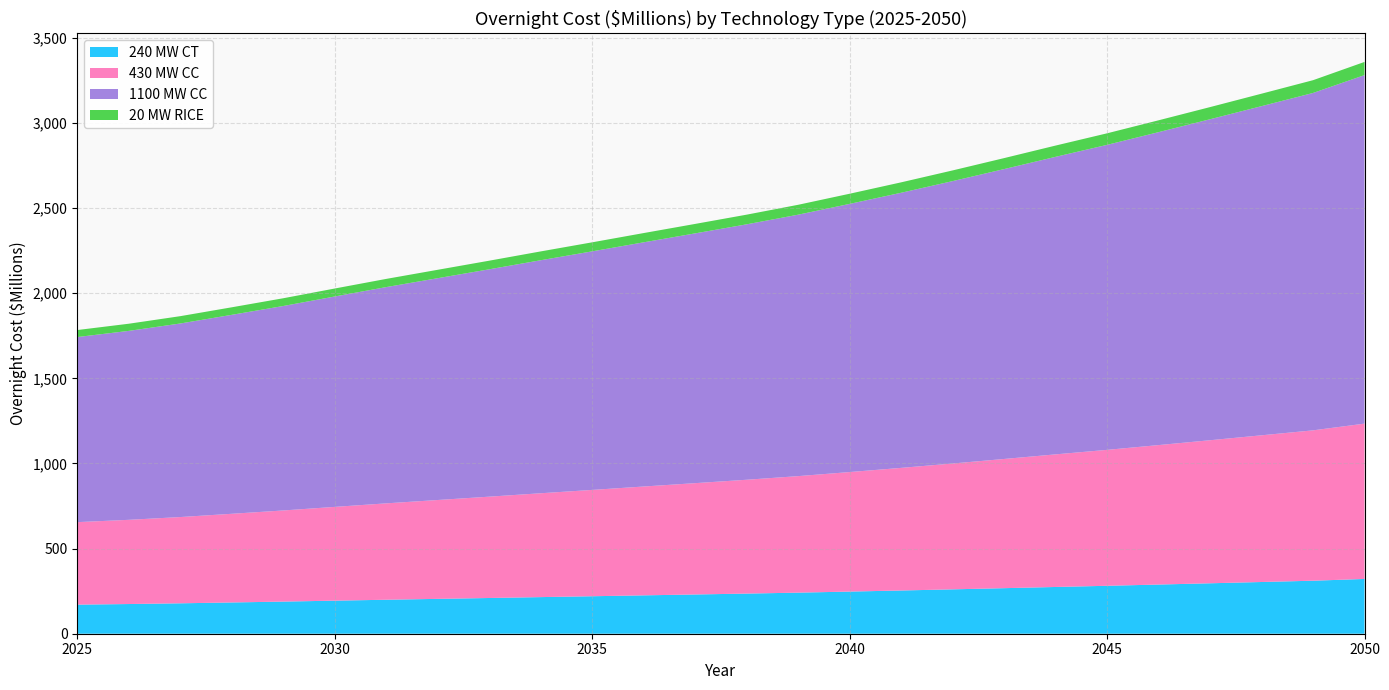

Reading left to right, list all the values displayed in this chart.

240 MW CT: 170.8	174.4	178.6	183.6	188.7	194.2	199.6	204.7	209.8	215.1	220.2	225.4	230.5	235.7	241.3	247.5	253.9	260.6	267.5	274.6	281.5	288.8	296.2	303.8	311.4	321.7
430 MW CC: 484.5	494.6	506.6	520.8	535.2	550.7	566.1	580.6	595.1	609.9	624.4	639.2	653.8	668.6	684.3	702.0	720.1	739.1	758.8	778.8	798.3	819.1	840.2	861.6	883.1	912.2
1100 MW CC: 1087.2	1109.7	1136.8	1168.6	1200.9	1235.8	1270.2	1302.8	1335.4	1368.6	1401.1	1434.3	1467.0	1500.2	1535.5	1575.1	1615.8	1658.5	1702.6	1747.5	1791.4	1837.9	1885.2	1933.2	1981.5	2046.9
20 MW RICE: 41.1	42.0	43.0	44.2	45.5	46.8	48.1	49.3	50.5	51.8	53.0	54.3	55.5	56.8	58.1	59.6	61.2	62.8	64.4	66.1	67.8	69.6	71.4	73.2	75.0	77.5